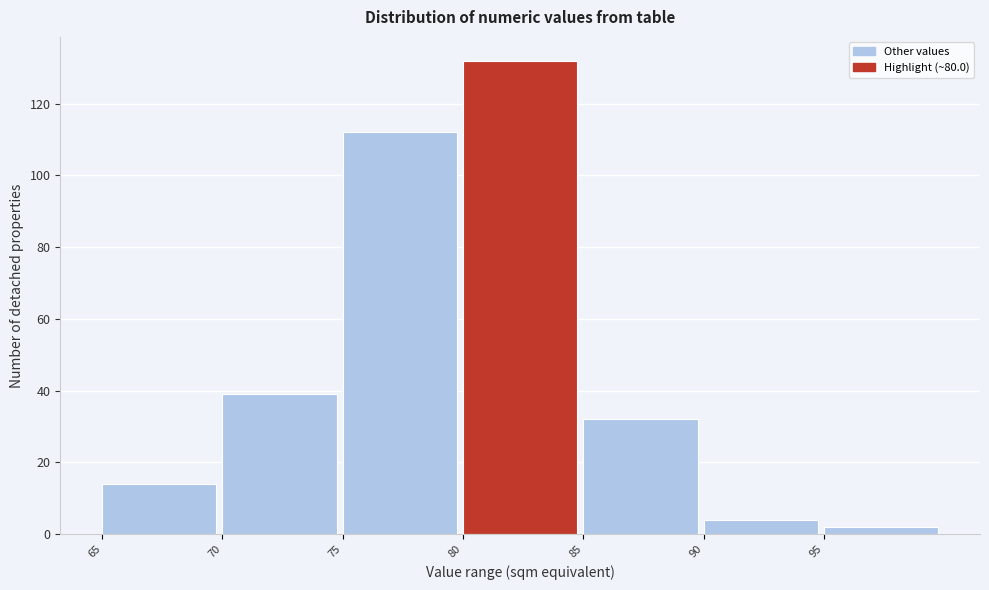

Reading left to right, list every bar in this chart as the range it spans on the x-axis followed by its height. The values are not printed on the chart, so give them approximately, as read against the axis.

65 to 70: 14
70 to 75: 40
75 to 80: 112
80 to 85: 132
85 to 90: 32
90 to 95: 4
95 to 100: 2